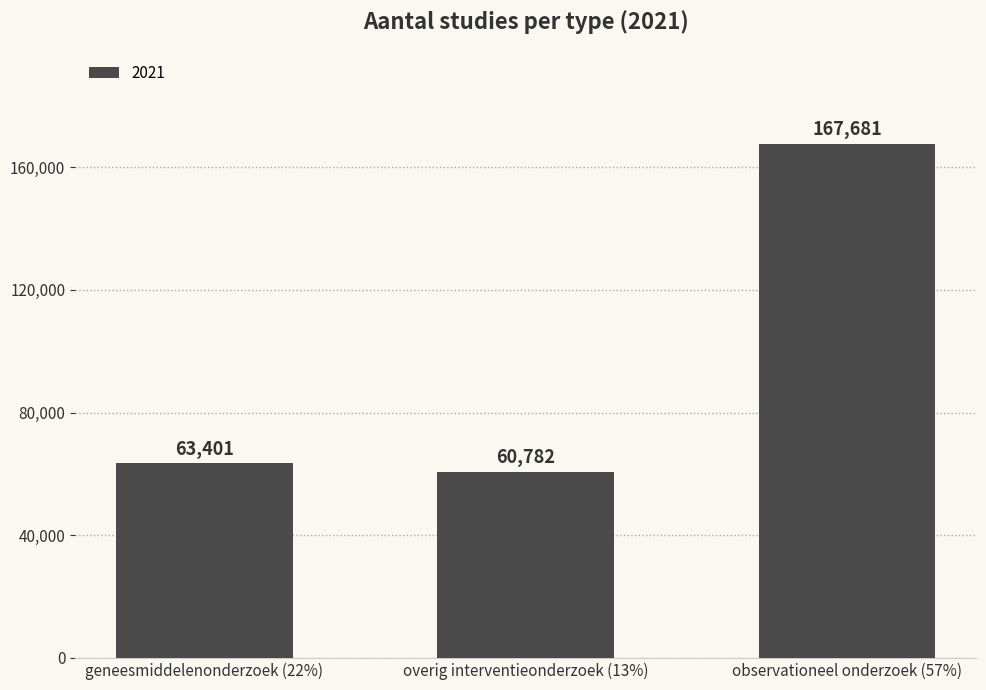

What is the sum of the values at observationeel onderzoek (57%) and geneesmiddelenonderzoek (22%)?

231082